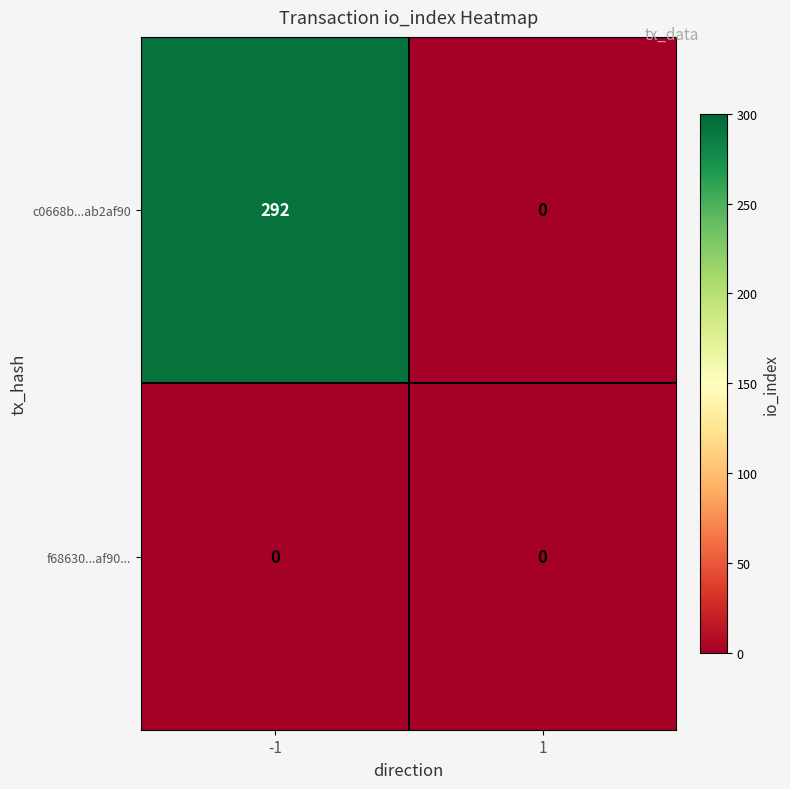

Which series changed the most between -1 and 1?

c0668b...ab2af90